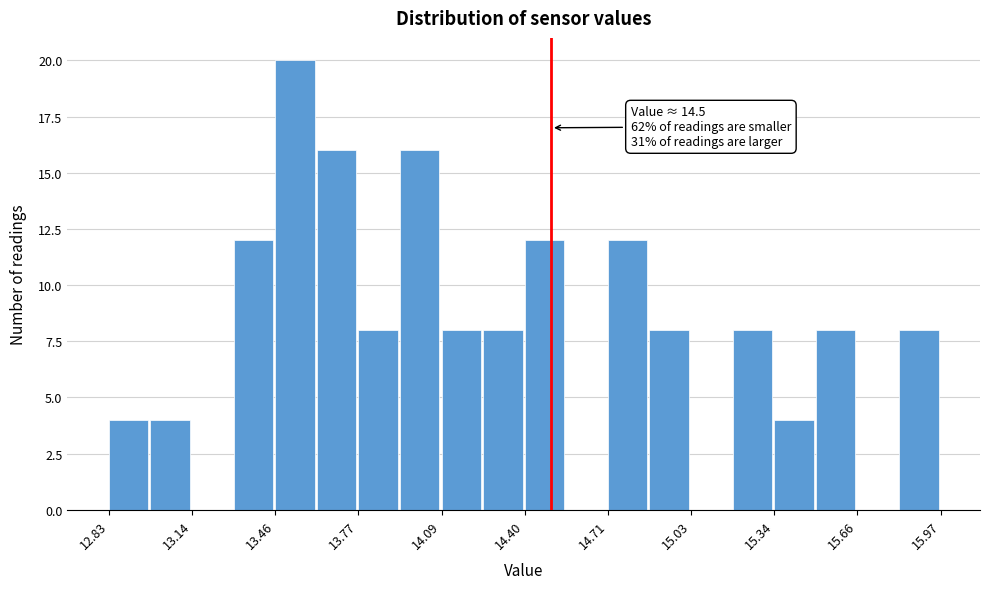

Around what value on the x-axis is the tallest bar? Give the approximate position of its centre, as read against the axis.

13.55